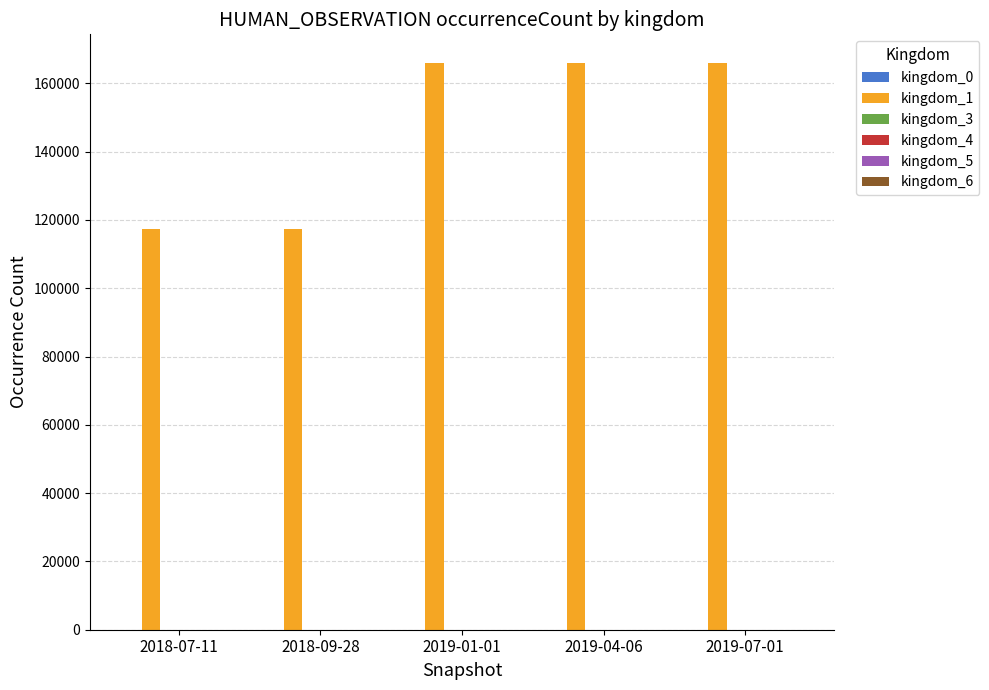

What is the maximum value shown in the chart?

166064